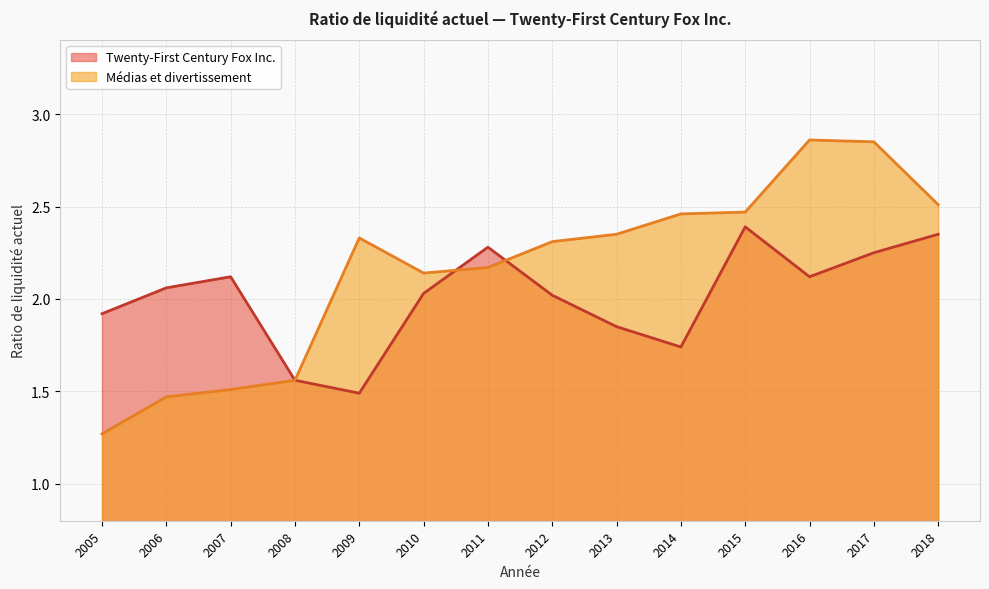

Reading left to right, extract all data points from this chart.

Twenty-First Century Fox Inc.: 2018=2.4	2017=2.2	2016=2.1	2015=2.4	2014=1.7	2013=1.9	2012=2.0	2011=2.3	2010=2.0	2009=1.5	2008=1.6	2007=2.1	2006=2.1	2005=1.9
Médias et divertissement: 2018=2.5	2017=2.9	2016=2.9	2015=2.5	2014=2.5	2013=2.4	2012=2.3	2011=2.2	2010=2.1	2009=2.3	2008=1.6	2007=1.5	2006=1.5	2005=1.3